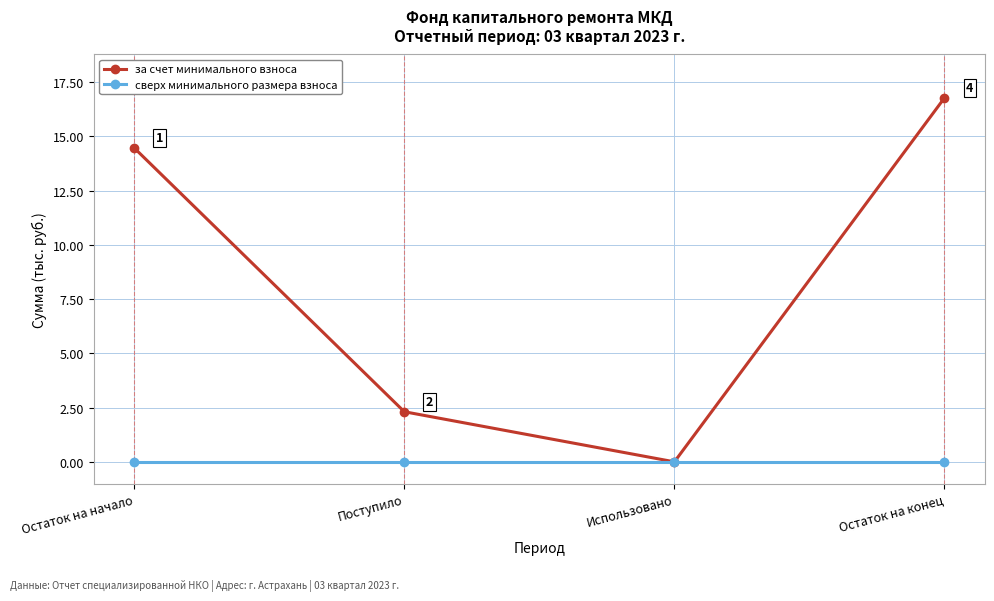

What is the sum of all за счет минимального взноса values?

33.6